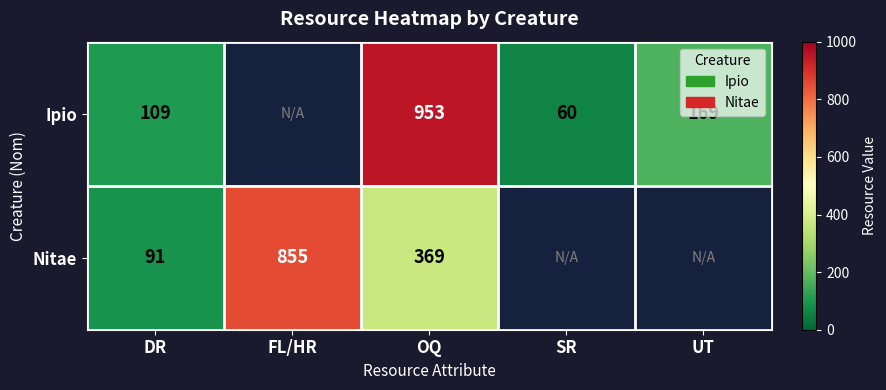

Is it true that Ipio equals 14.0 at SR?

False